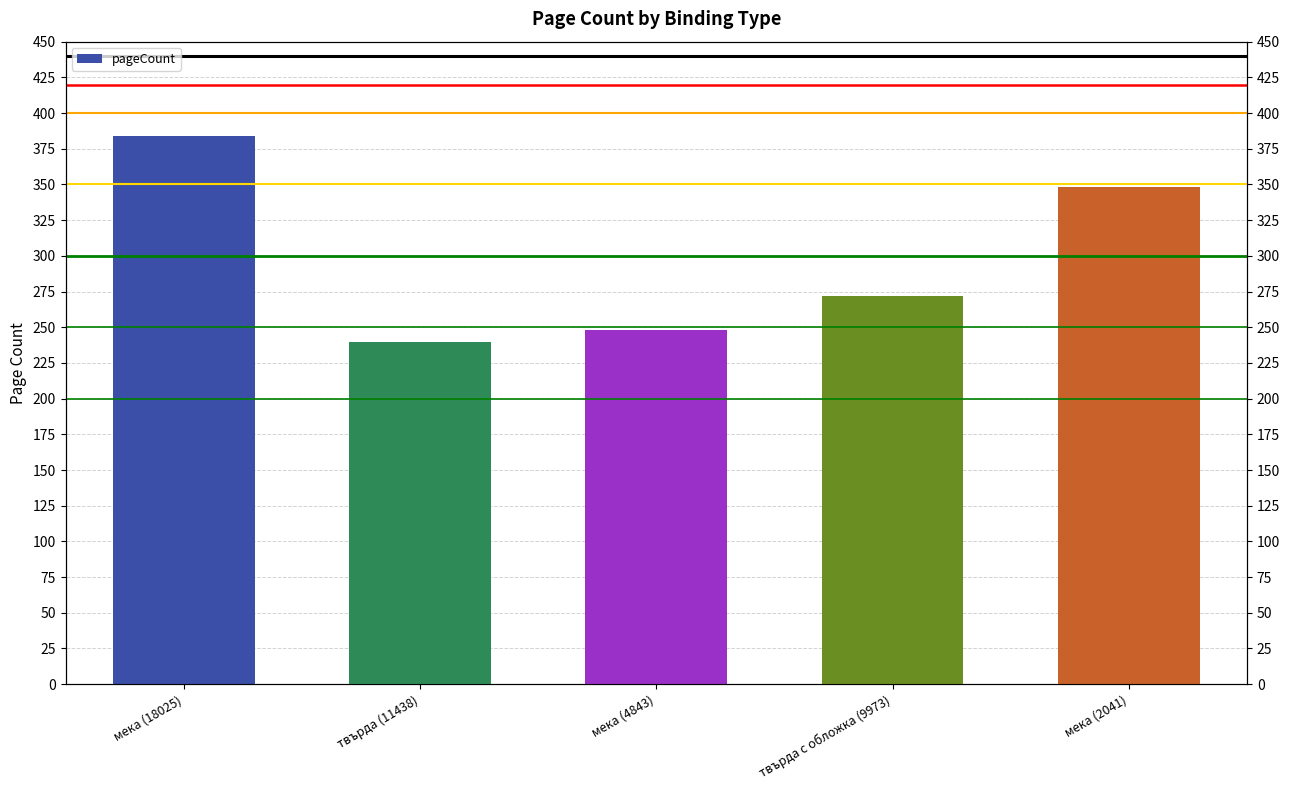

At which category does the chart reach its peak across all series?

мека (18025)